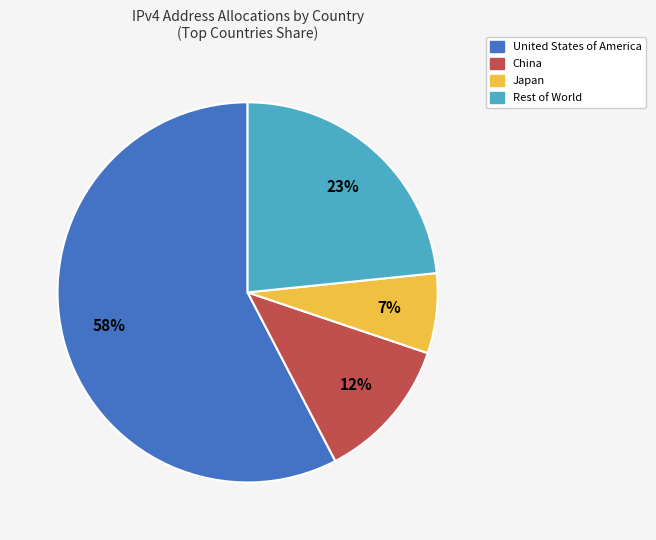

How many slices are in this pie chart?

4